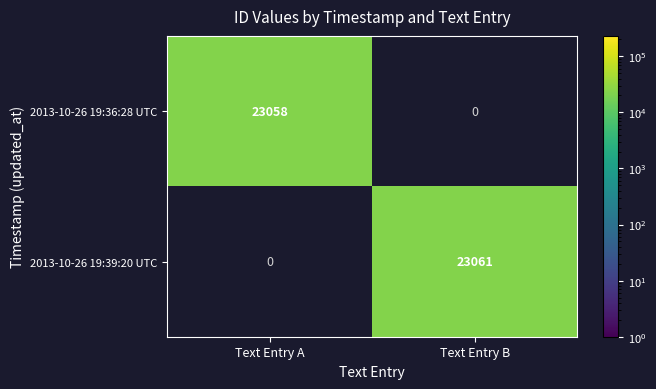

Which category has the highest value in the 2013-10-26 19:39:20 UTC series?

Text Entry B